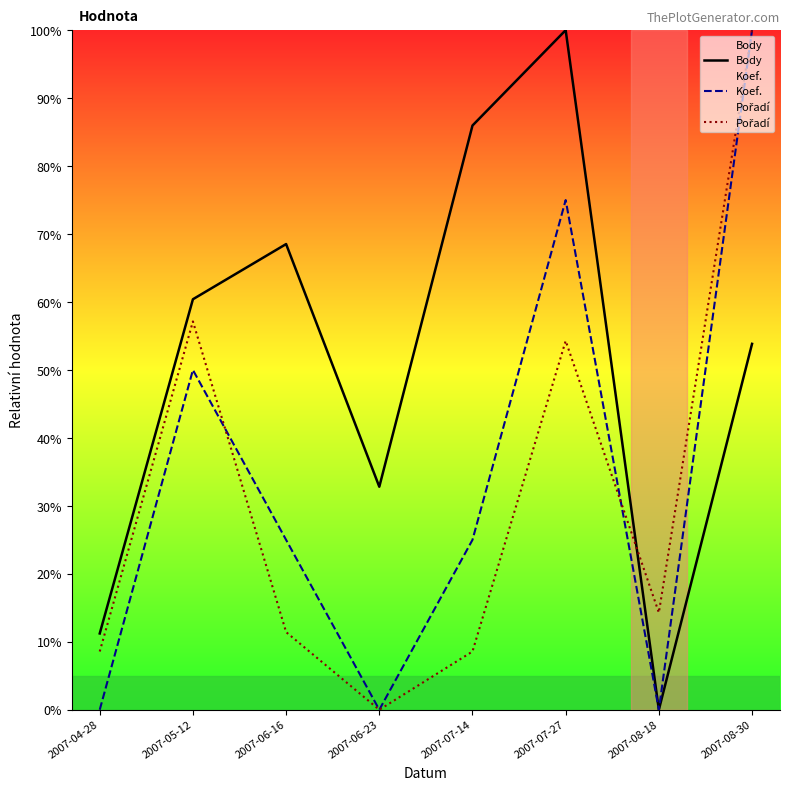

At which label does Body first exceed 60?

2007-05-12